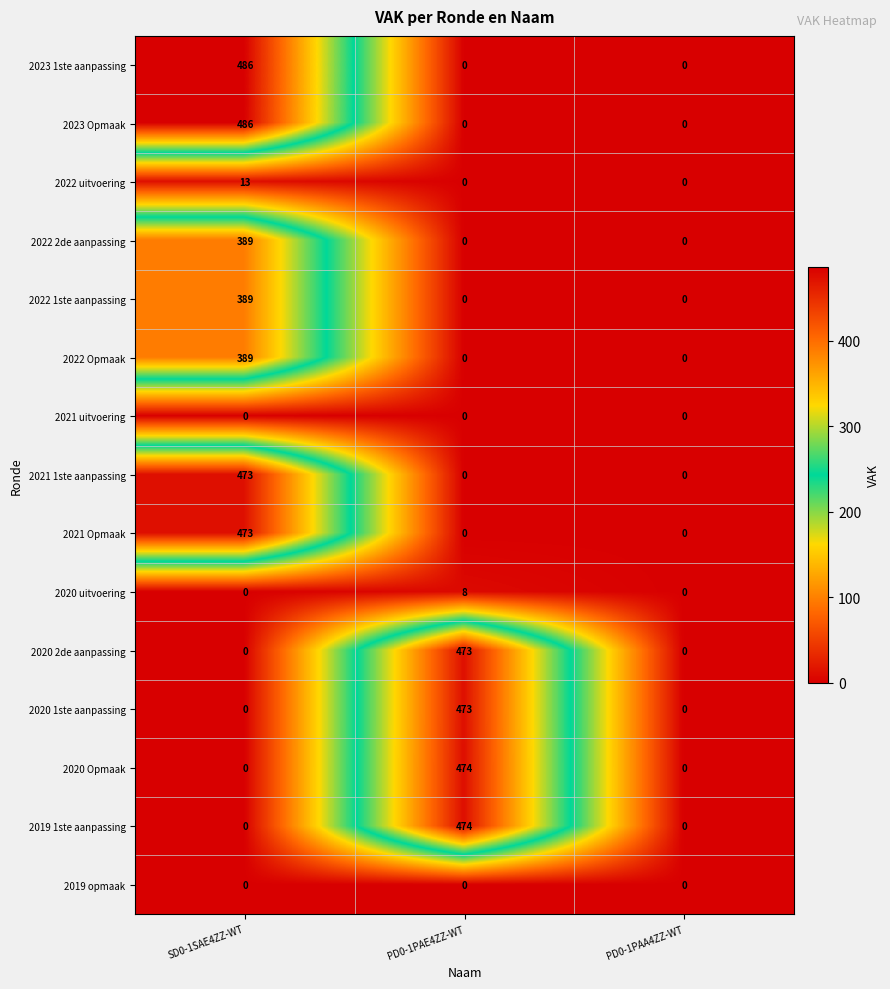

How many distinct data groups are displayed?

15